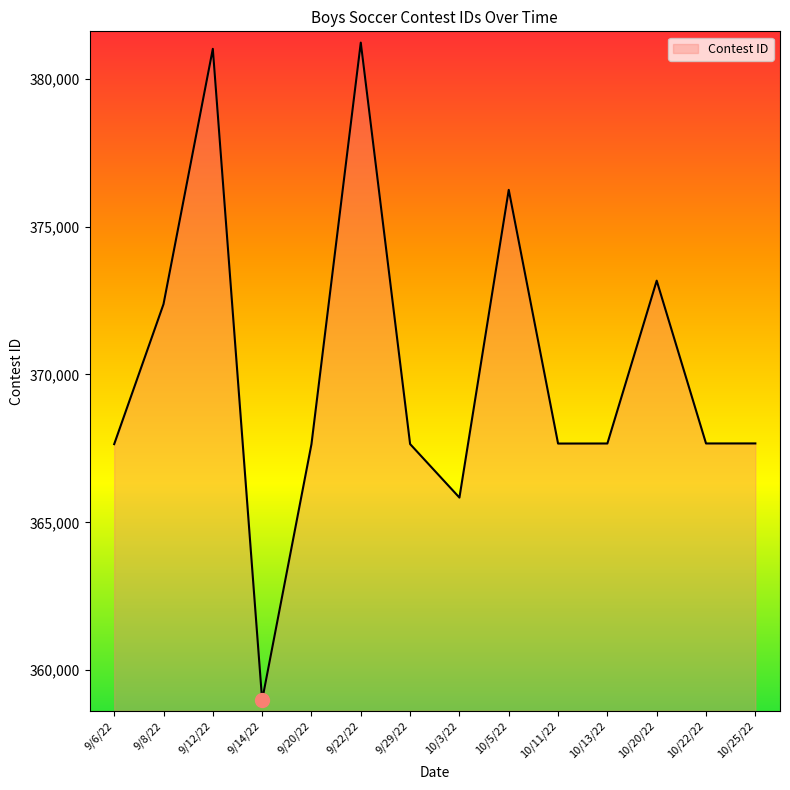

True or false: the data shows 151399 at 10/20/22.

False